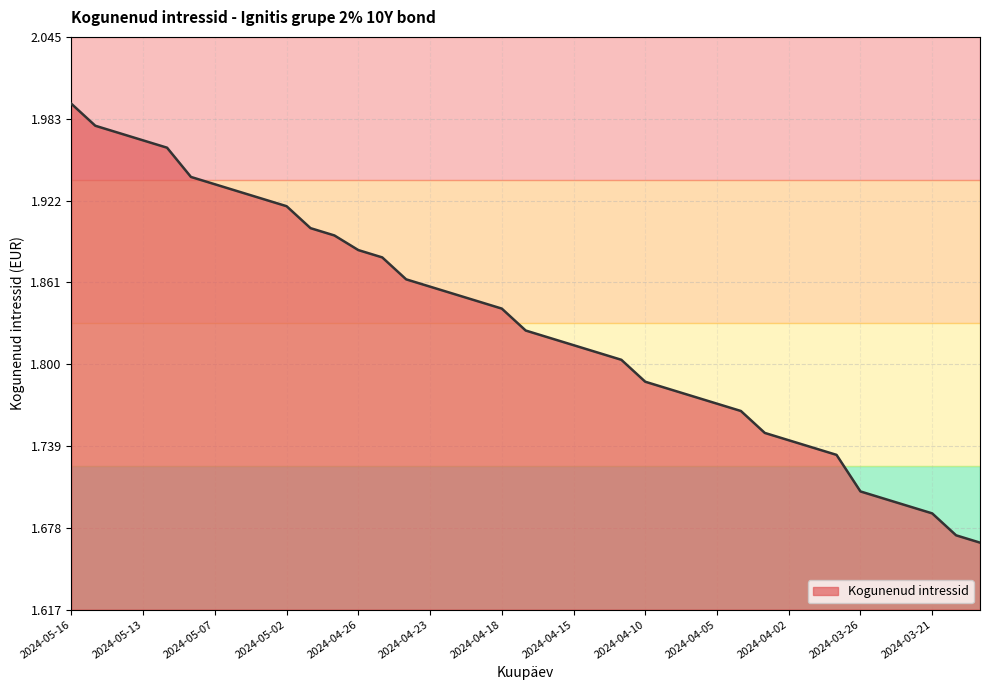

What is the difference between the maximum and minimum values?

0.3